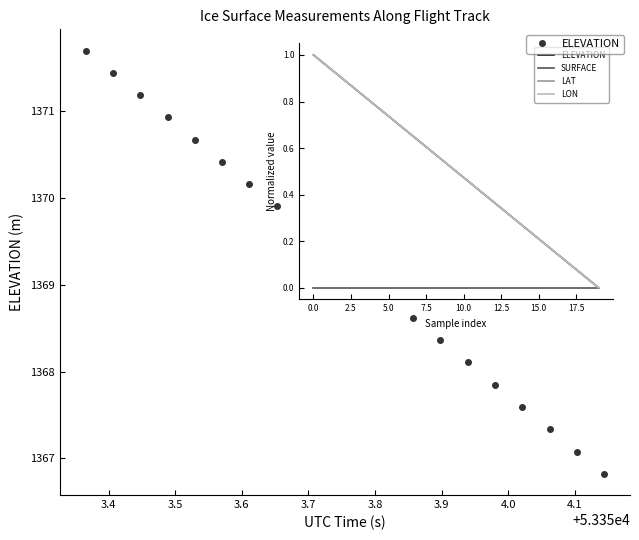

What is the value of the 14th point from the left?

1368.4